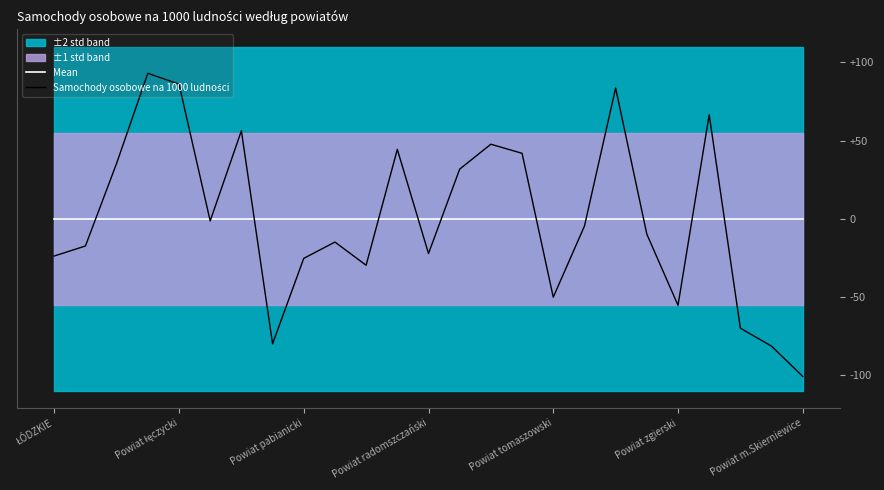

Which series ends up on top after the final intersection of Samochody osobowe na 1000 ludności and Mean?

Mean